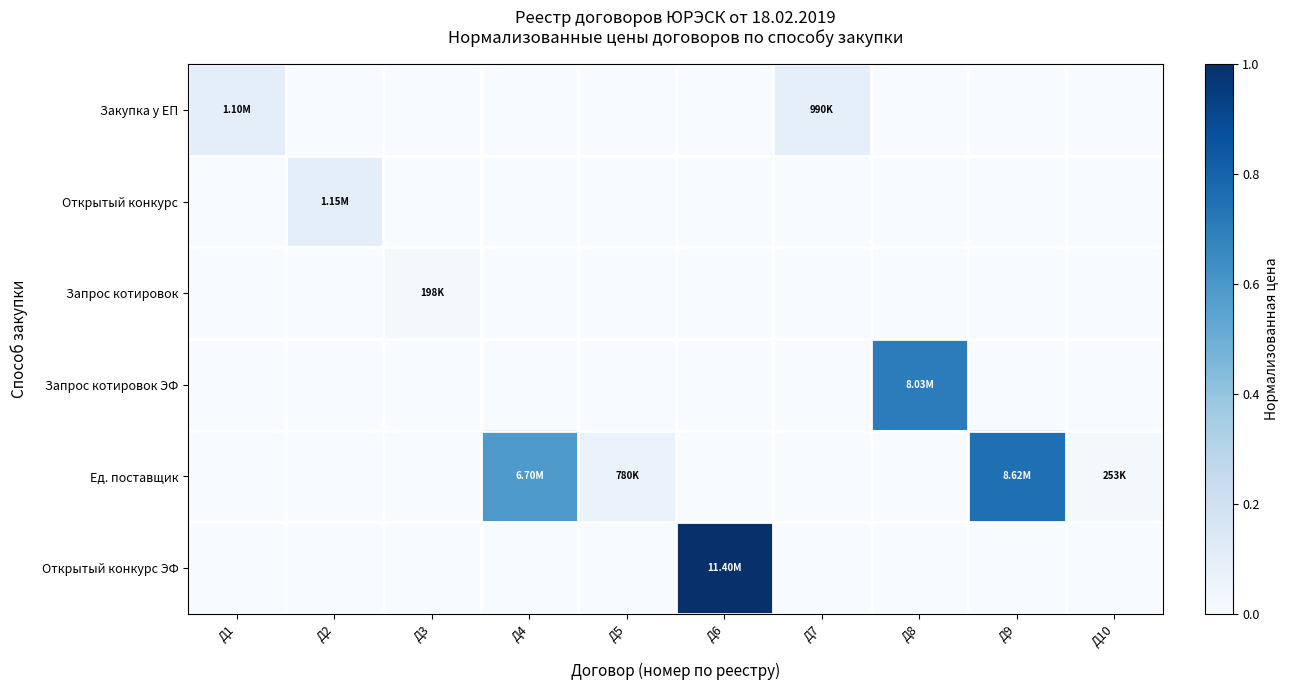

Reading left to right, what are all the values shown in this chart?

Закупка у ЕП: Д1=0.1	Д2=0.0	Д3=0.0	Д4=0.0	Д5=0.0	Д6=0.0	Д7=0.1	Д8=0.0	Д9=0.0	Д10=0.0
Открытый конкурс: Д1=0.0	Д2=0.1	Д3=0.0	Д4=0.0	Д5=0.0	Д6=0.0	Д7=0.0	Д8=0.0	Д9=0.0	Д10=0.0
Запрос котировок: Д1=0.0	Д2=0.0	Д3=0.0	Д4=0.0	Д5=0.0	Д6=0.0	Д7=0.0	Д8=0.0	Д9=0.0	Д10=0.0
Запрос котировок ЭФ: Д1=0.0	Д2=0.0	Д3=0.0	Д4=0.0	Д5=0.0	Д6=0.0	Д7=0.0	Д8=0.7	Д9=0.0	Д10=0.0
Ед. поставщик: Д1=0.0	Д2=0.0	Д3=0.0	Д4=0.6	Д5=0.1	Д6=0.0	Д7=0.0	Д8=0.0	Д9=0.8	Д10=0.0
Открытый конкурс ЭФ: Д1=0.0	Д2=0.0	Д3=0.0	Д4=0.0	Д5=0.0	Д6=1.0	Д7=0.0	Д8=0.0	Д9=0.0	Д10=0.0